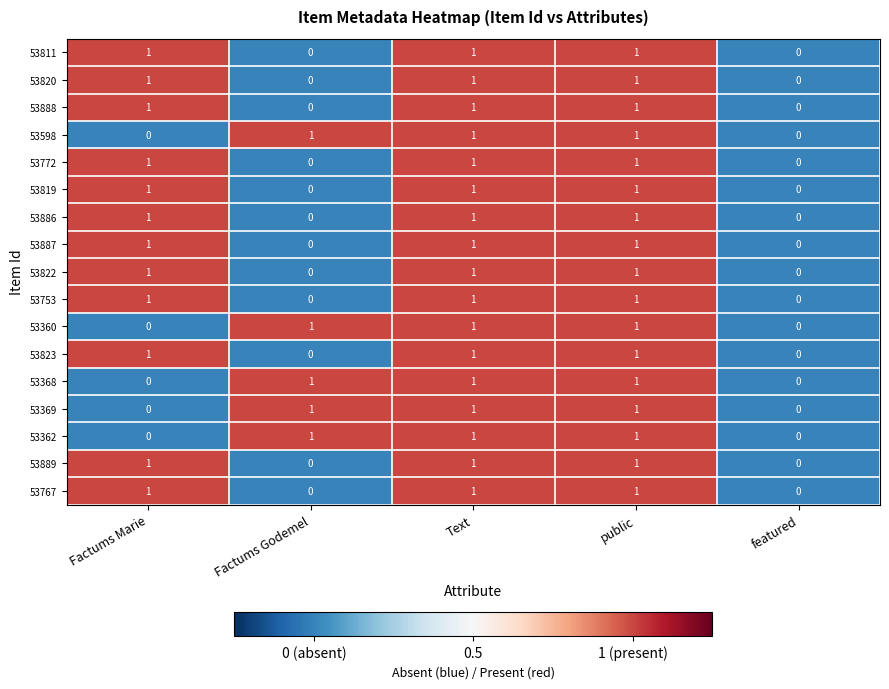

Count the 53822 values in the range 0 to 1.

5